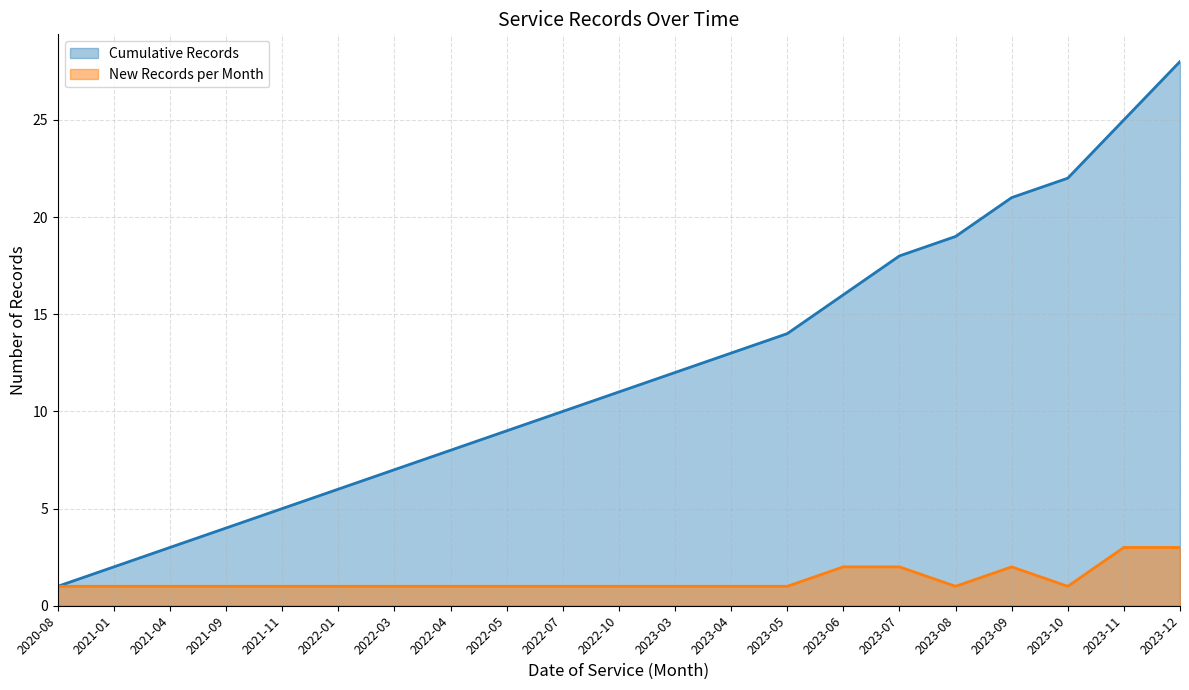

Which series has the largest total across all categories?

Cumulative Records